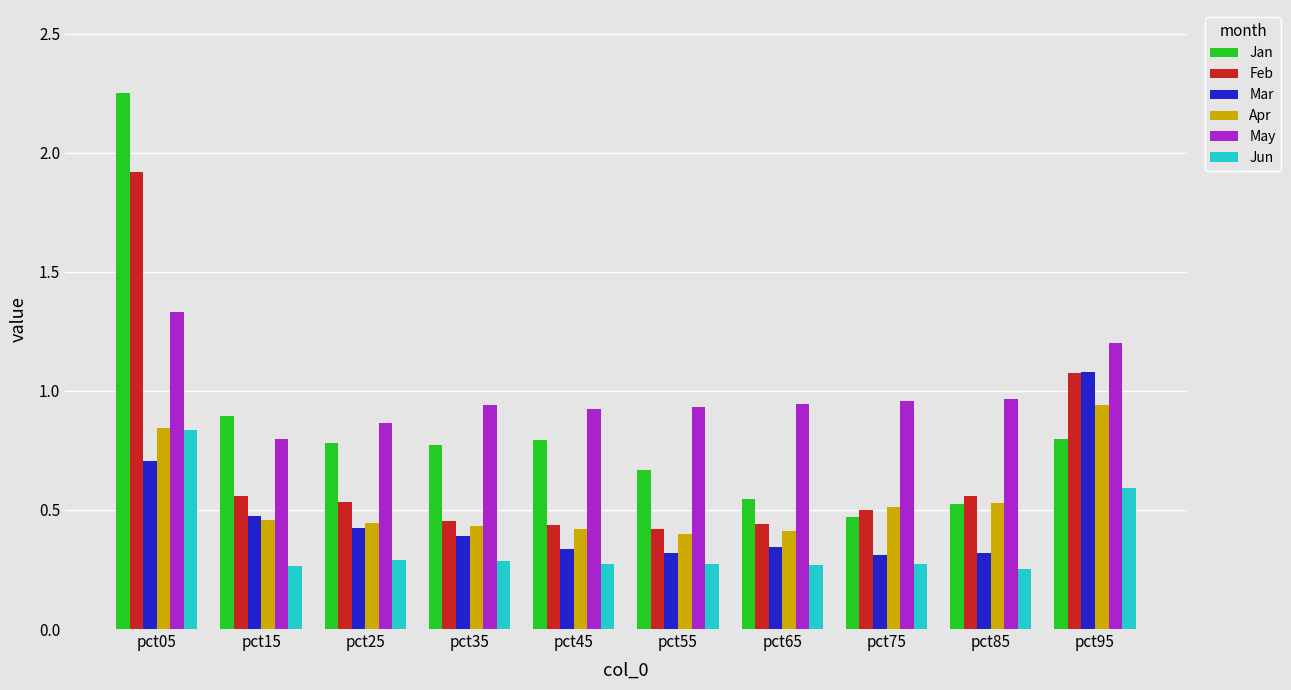

Rank the series by their maximum value, from lowest to highest.

Jun, Apr, Mar, May, Feb, Jan